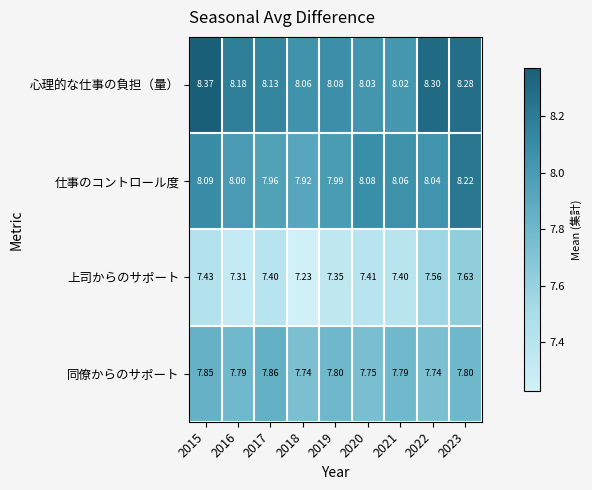

Which category has the lowest value across all series?

2018